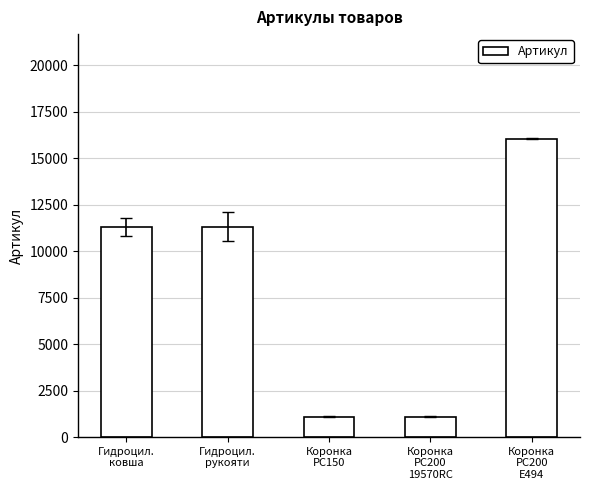

What is the difference between the maximum and minimum values?

14963